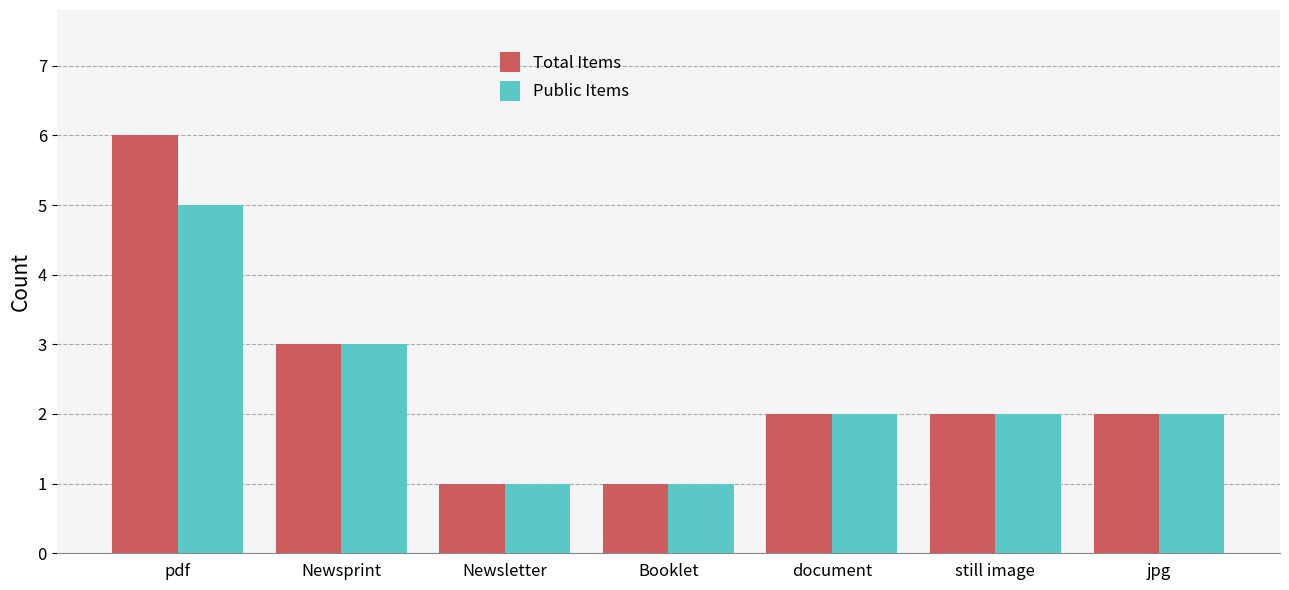

Reading right to left, transcribe all the data shown in this chart.

Total Items: jpg=2	still image=2	document=2	Booklet=1	Newsletter=1	Newsprint=3	pdf=6
Public Items: jpg=2	still image=2	document=2	Booklet=1	Newsletter=1	Newsprint=3	pdf=5